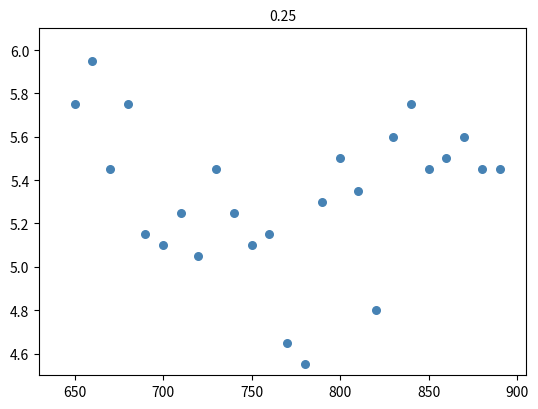

What is the range of X values (max minus min)?

240.0